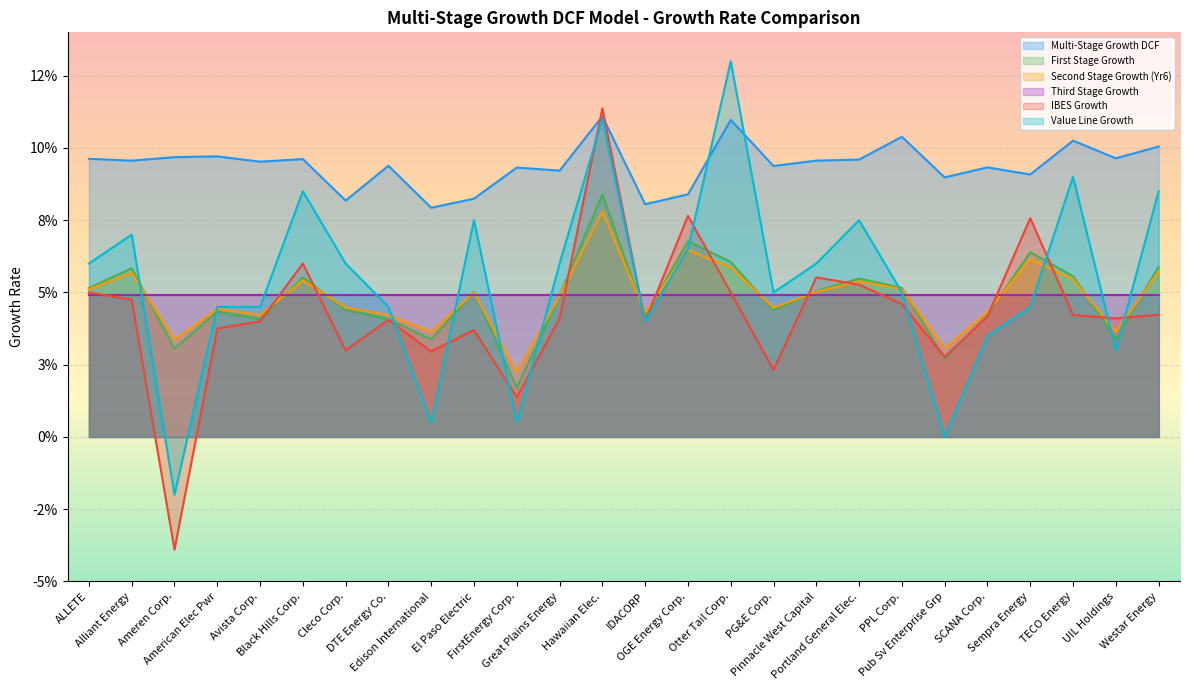

Rank the categories by Value Line Growth value from lowest to highest.

Ameren Corp., Pub Sv Enterprise Grp, Edison International, FirstEnergy Corp., UIL Holdings, SCANA Corp., IDACORP, American Elec Pwr, Avista Corp., DTE Energy Co., Sempra Energy, PG&E Corp., PPL Corp., ALLETE, Cleco Corp., Great Plains Energy, Pinnacle West Capital, OGE Energy Corp., Alliant Energy, El Paso Electric, Portland General Elec., Black Hills Corp., Westar Energy, TECO Energy, Hawaiian Elec., Otter Tail Corp.